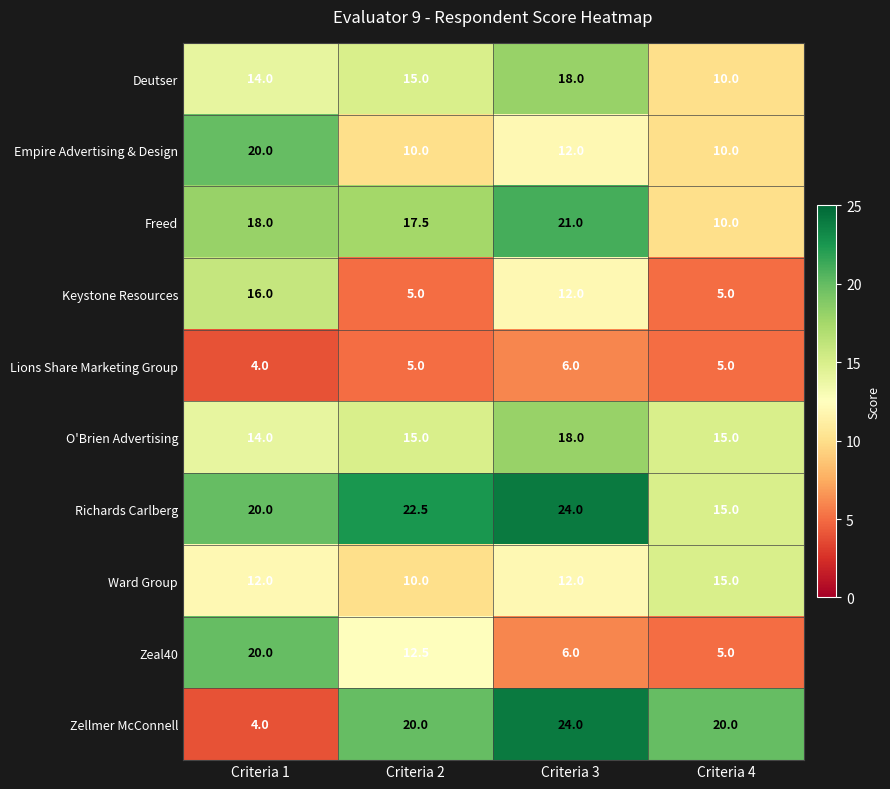

What is the difference between the highest and lowest values at Criteria 4?

15.0